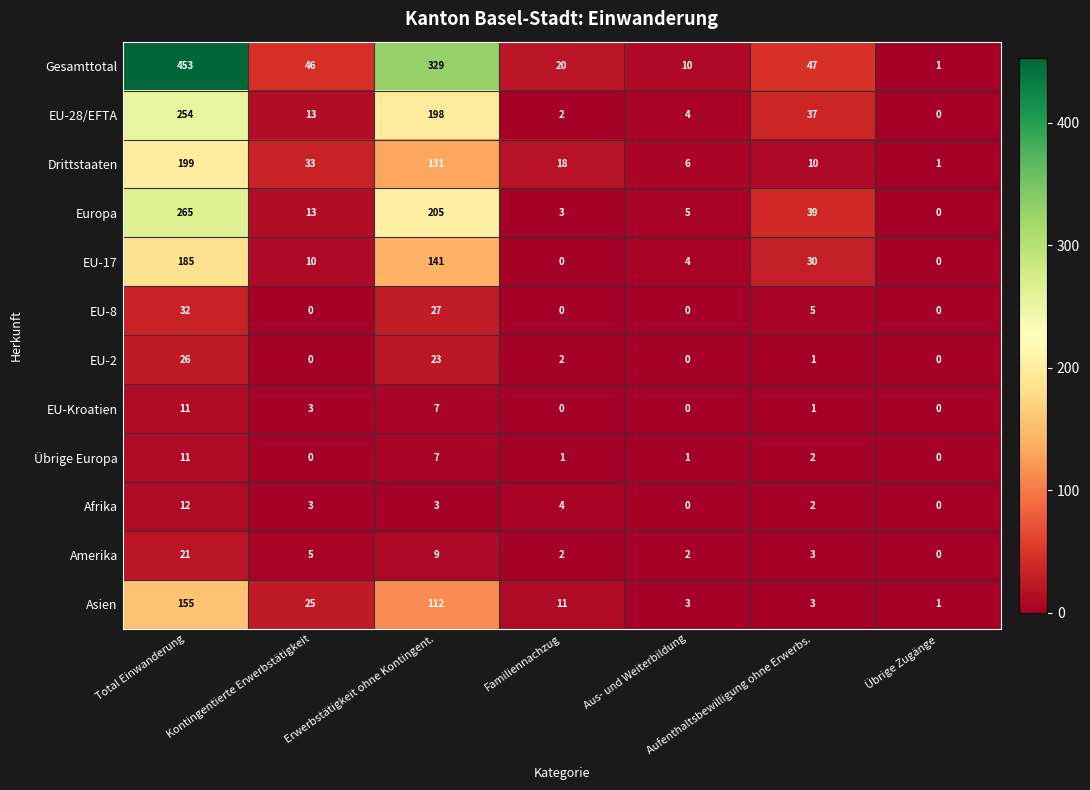

The Amerika series shows 9 at Erwerbstätigkeit ohne Kontingent.. True or false?

True